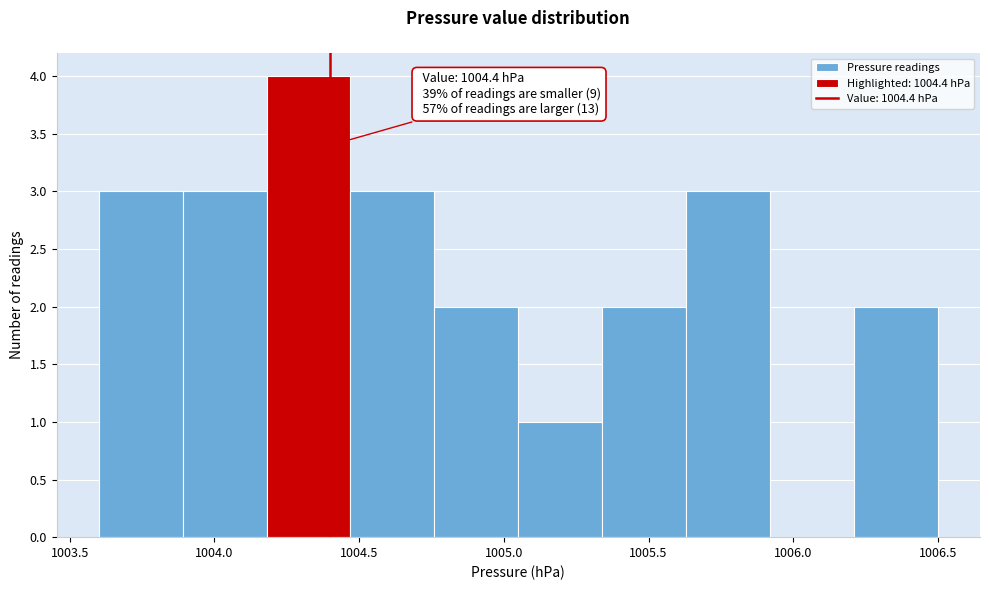

Over which range of the x-axis is the bar tallest?

1004.18 to 1004.47